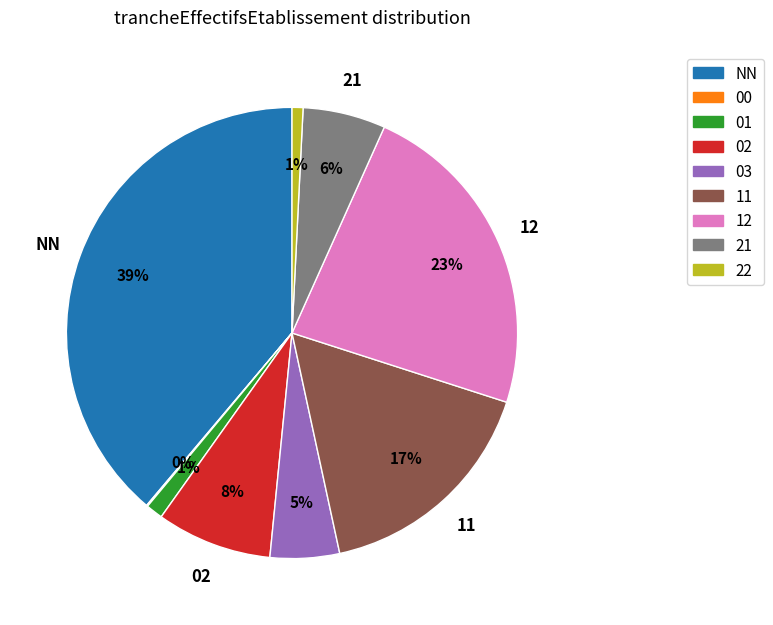

Between 01 and NN, which is larger?

NN